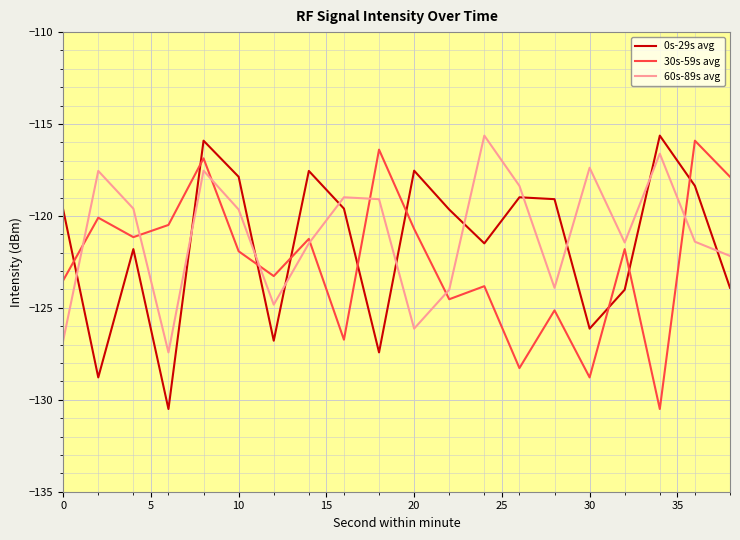

True or false: 30s-59s avg has more than 0 interior local peaks.

True